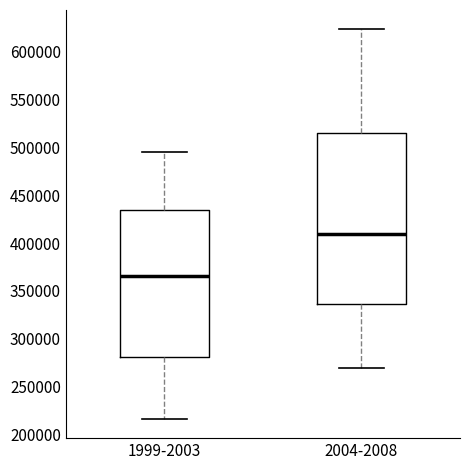

Where is the lower edge of the box for 1999-2003 on the y-axis? The values are not printed on the chart, so give them approximately, as read against the axis.

280000